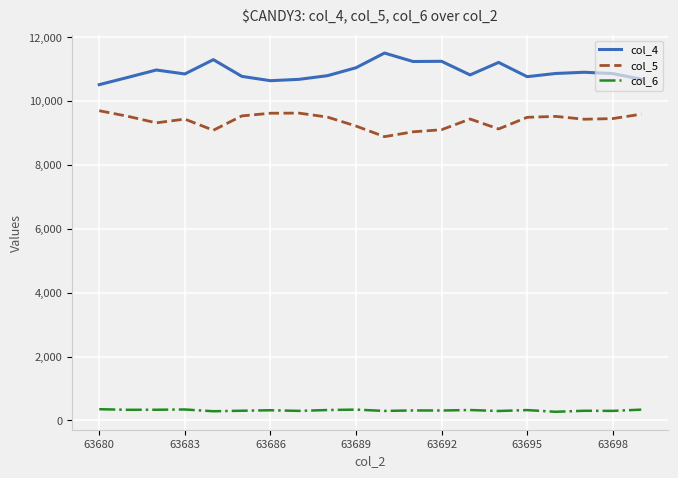

Which series has the largest total across all categories?

col_4